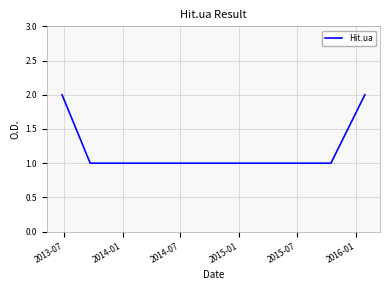

How many values are between 1 and 2?

9